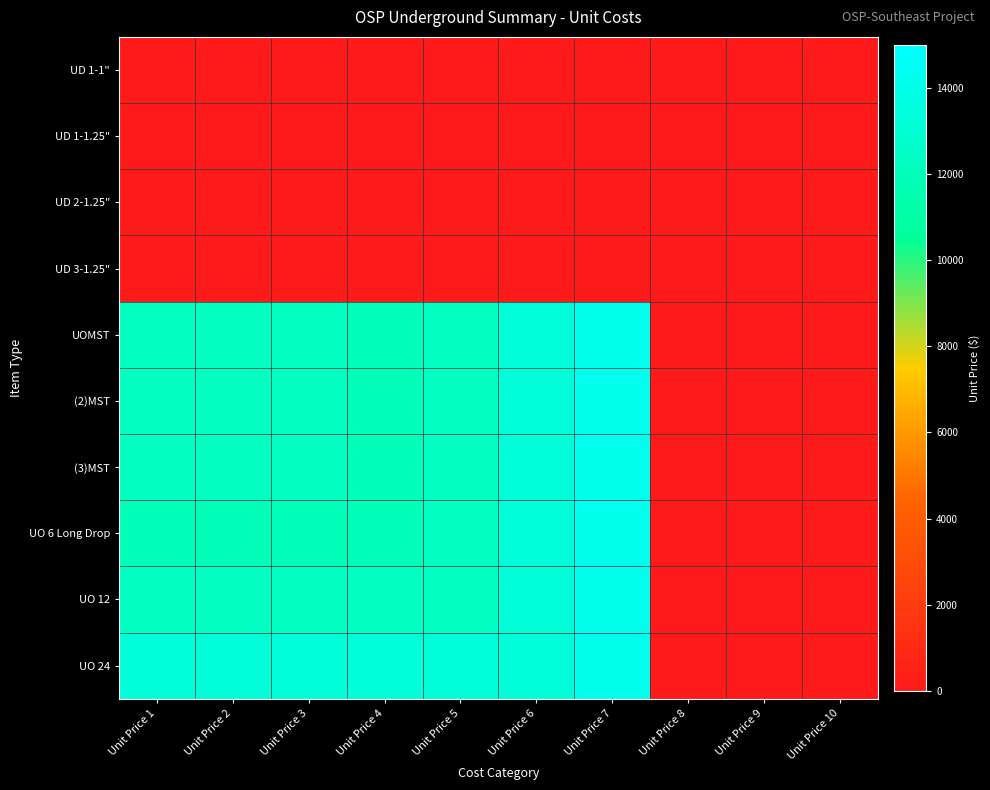

Which series has the largest total across all categories?

UO 24